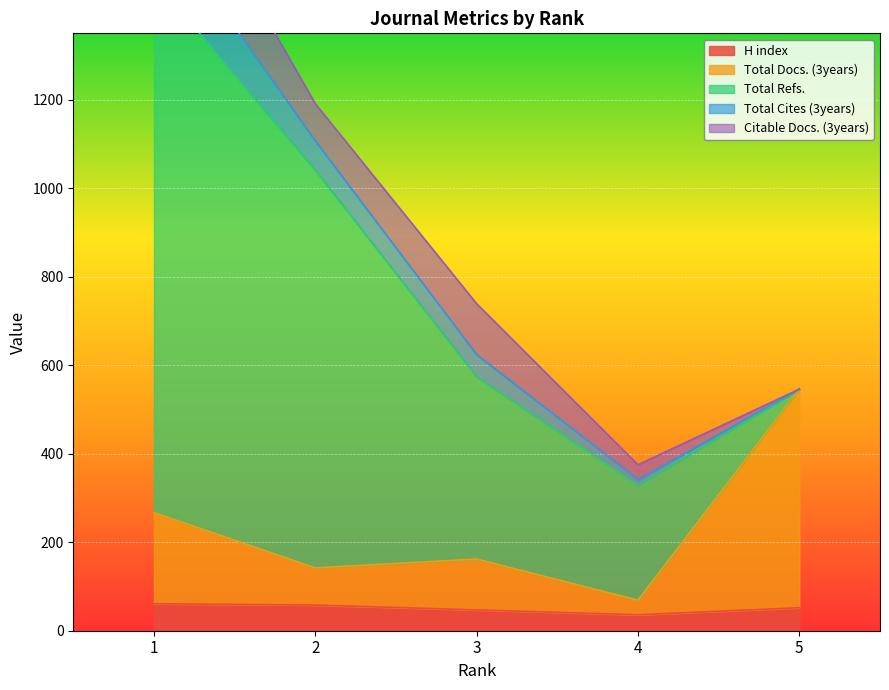

What is the spread (max minus min) of values at 4?

247